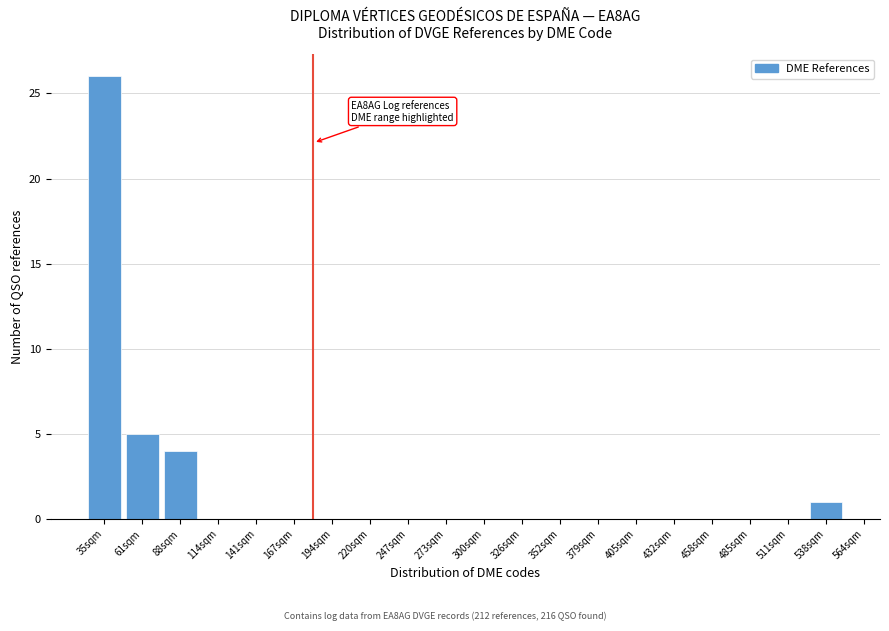

Reading left to right, what are all the values shown in this chart?

35sqm=26	61sqm=5	88sqm=4	114sqm=0	141sqm=0	167sqm=0	194sqm=0	220sqm=0	247sqm=0	273sqm=0	300sqm=0	326sqm=0	352sqm=0	379sqm=0	405sqm=0	432sqm=0	458sqm=0	485sqm=0	511sqm=0	538sqm=1